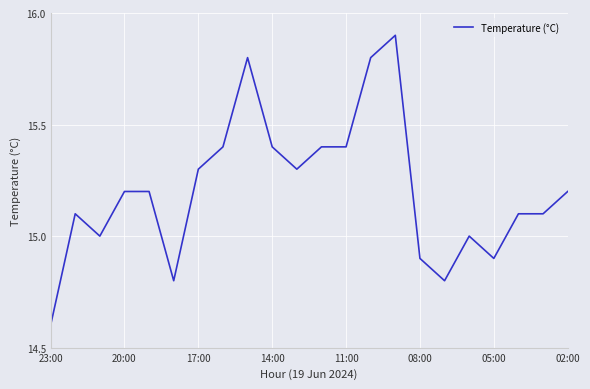

What is the maximum value shown in the chart?

15.9